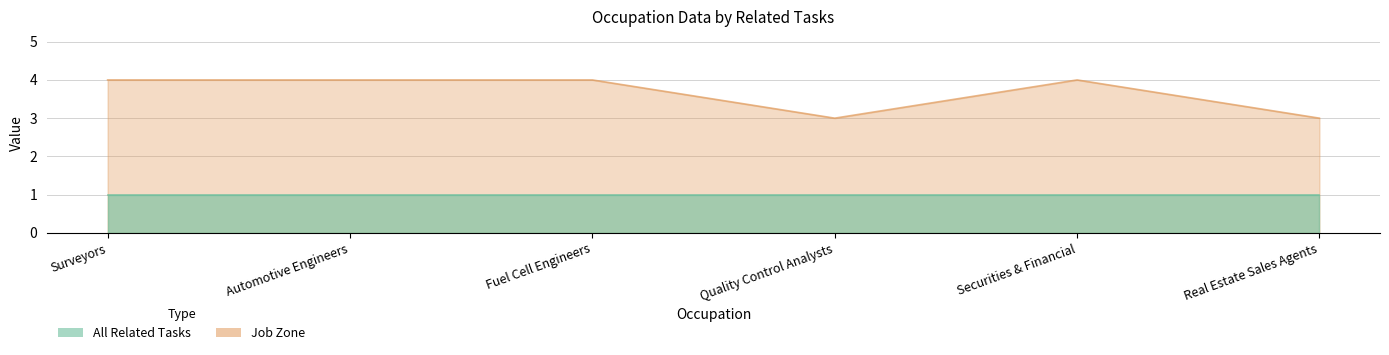

What is the sum of all values?

22